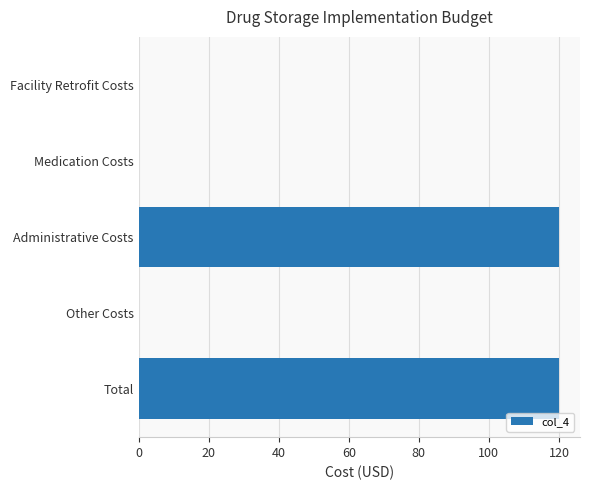

How many categories are shown in the chart?

5